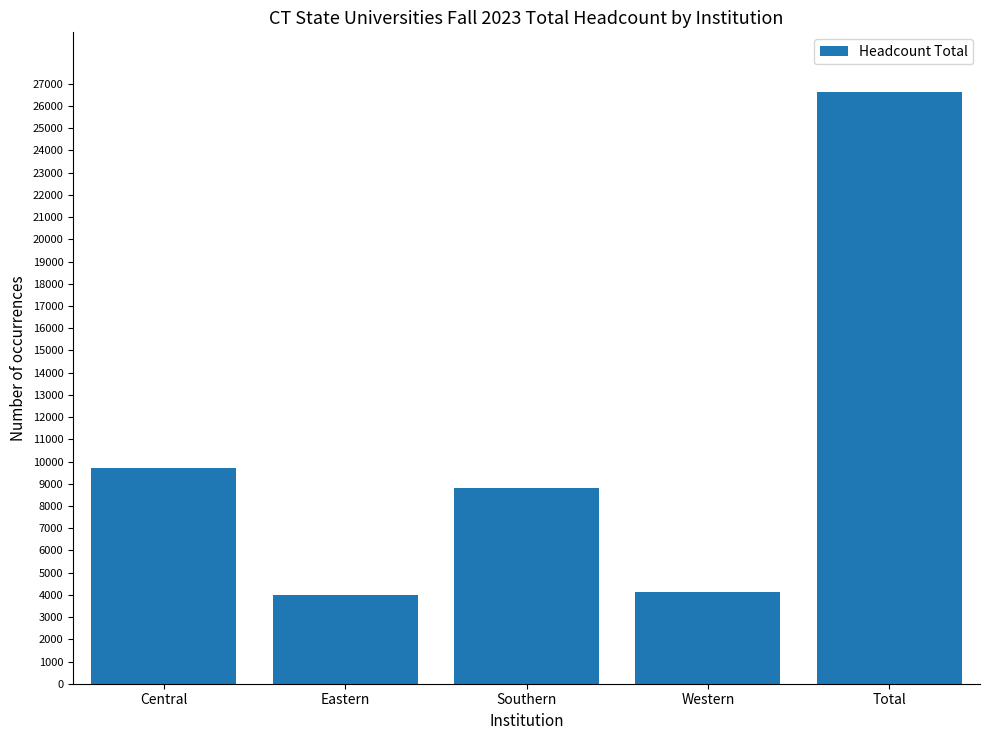

Reading left to right, transcribe all the data shown in this chart.

9712	3979	8820	4137	26648